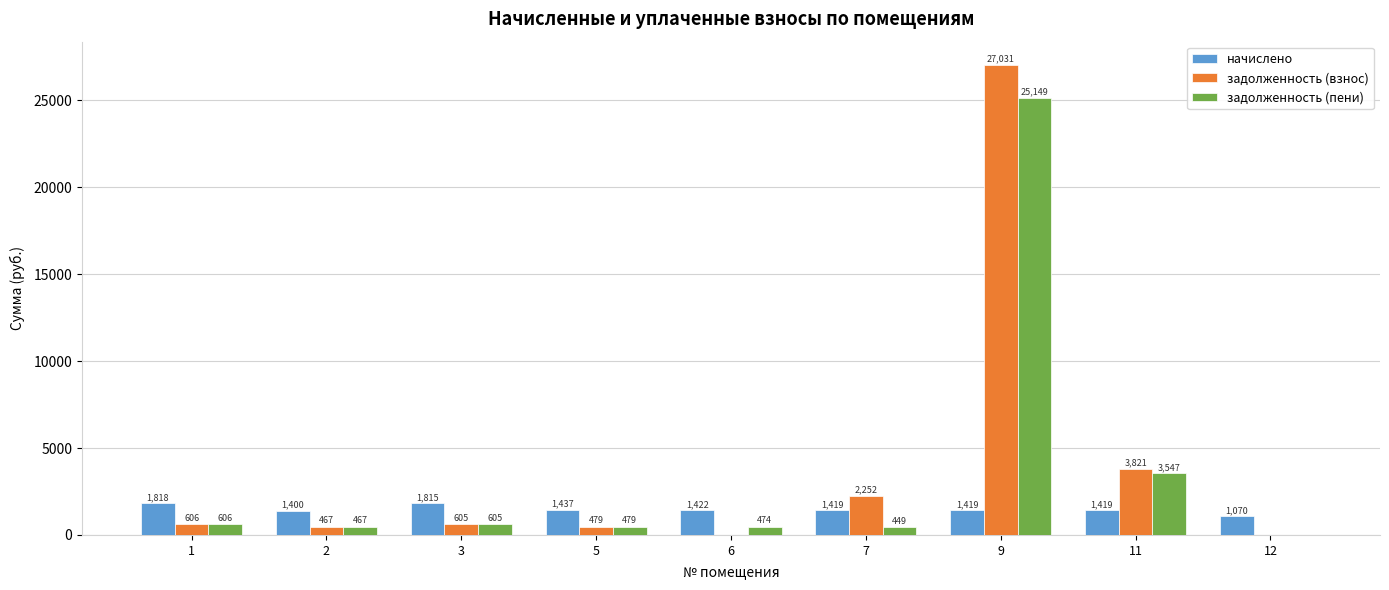

What are all the series names shown in the legend?

начислено, задолженность (взнос), задолженность (пени)